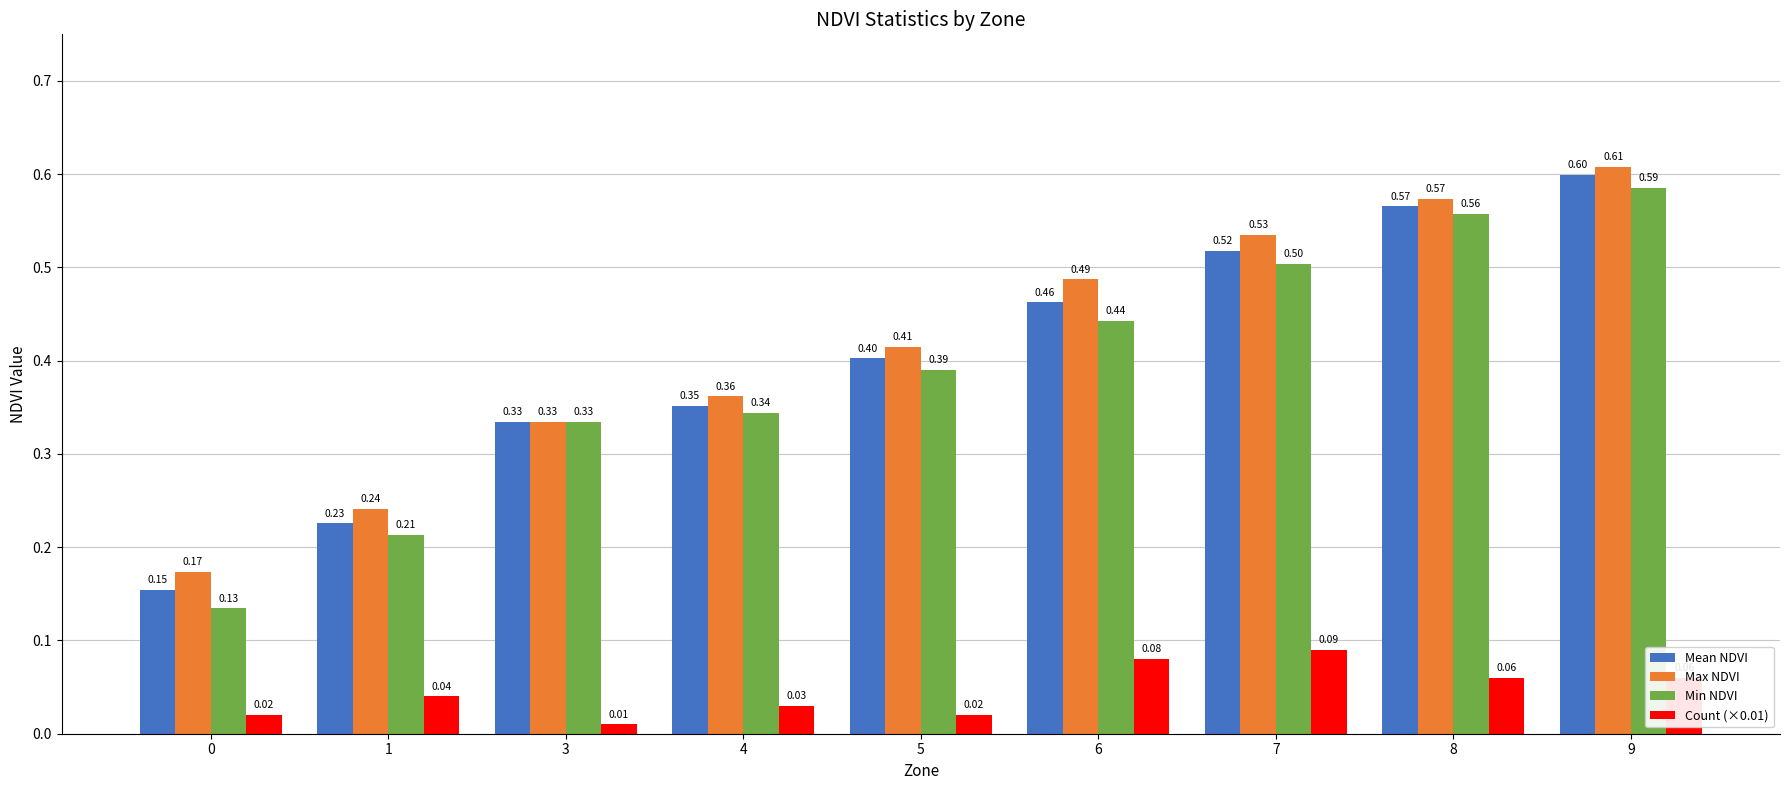

What is the total value across all series at 3?

1.0